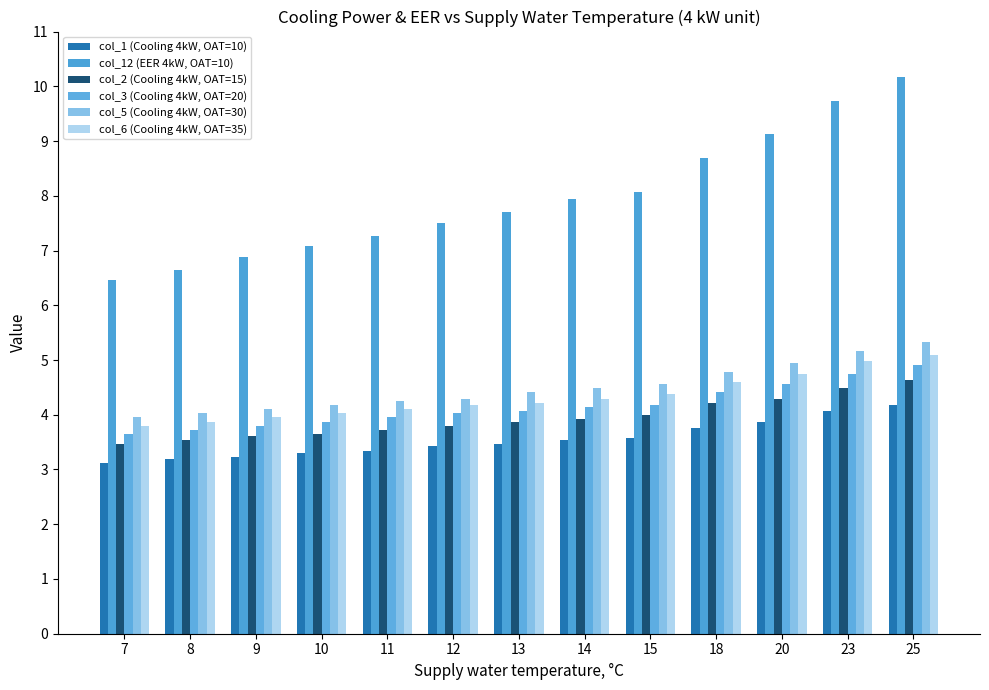

What is the spread (max minus min) of values at 23?

5.7